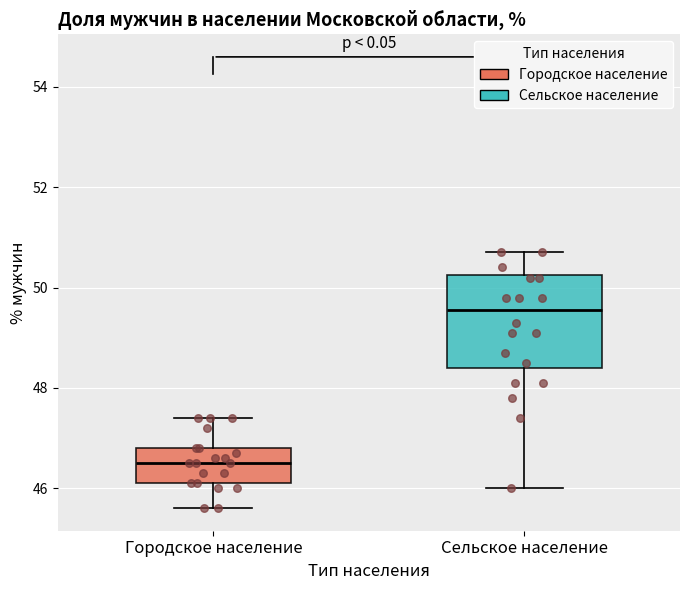

Comparing the boxes themselves (not the whiskers), which one is the tallest?

Сельское население